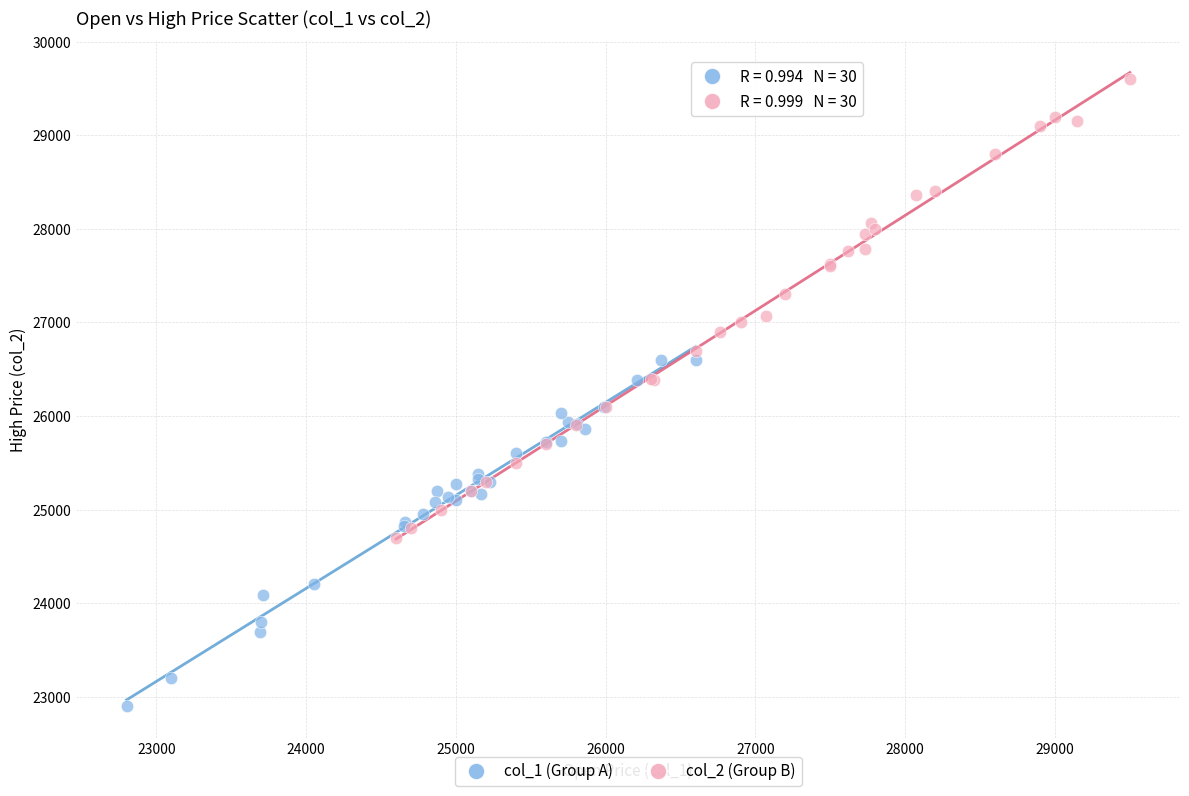

Which series reaches the maximum Y coordinate?

col_2 (Group B)